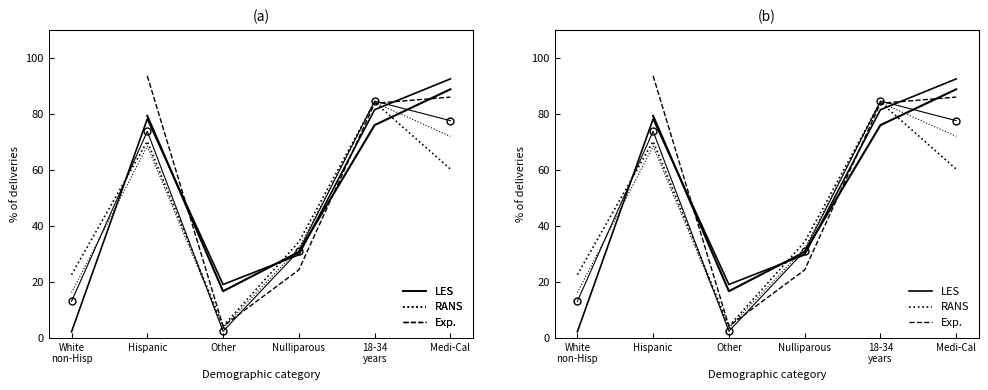

Which series changed the most between Other and 18-34
years?

MSSA 31-Term